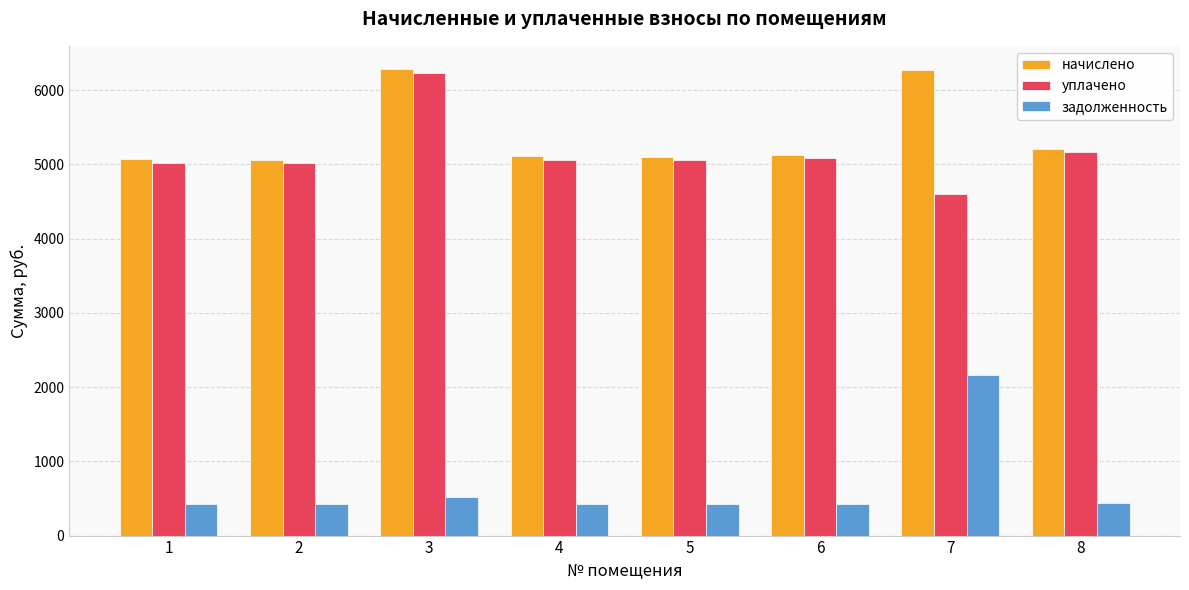

Which series changed the most between 4 and 7?

задолженность